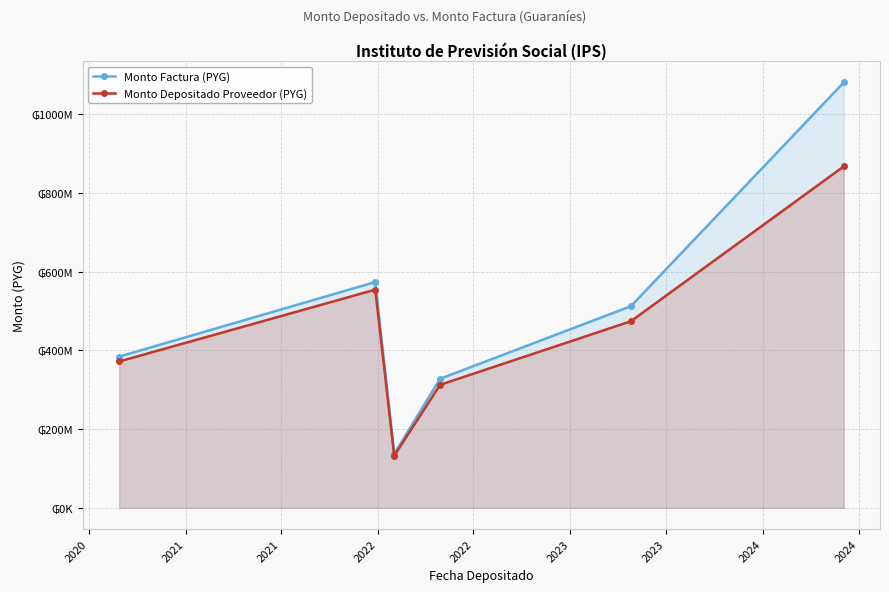

What is the sum of all Monto Factura (PYG) values?

3013920000